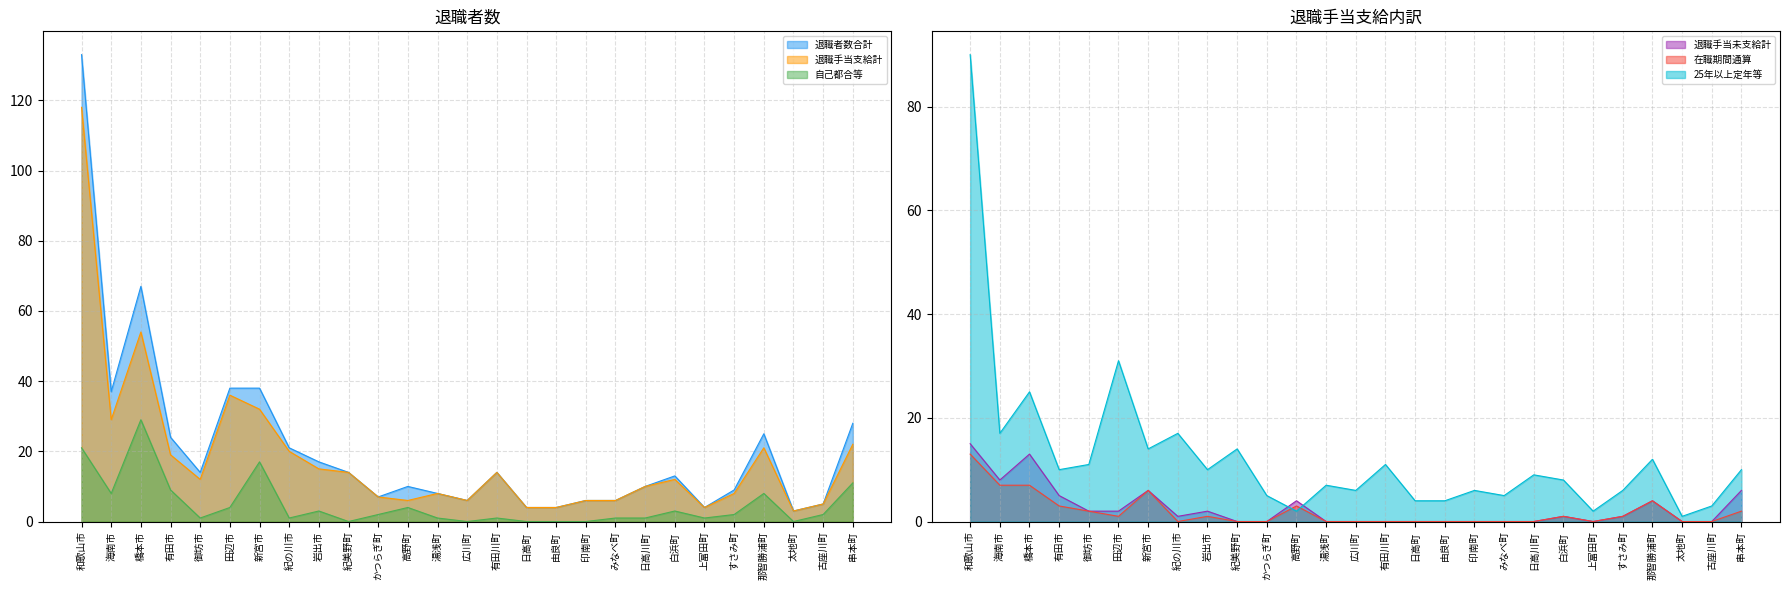

At which category does 自己都合等 reach its first local peak?

橋本市